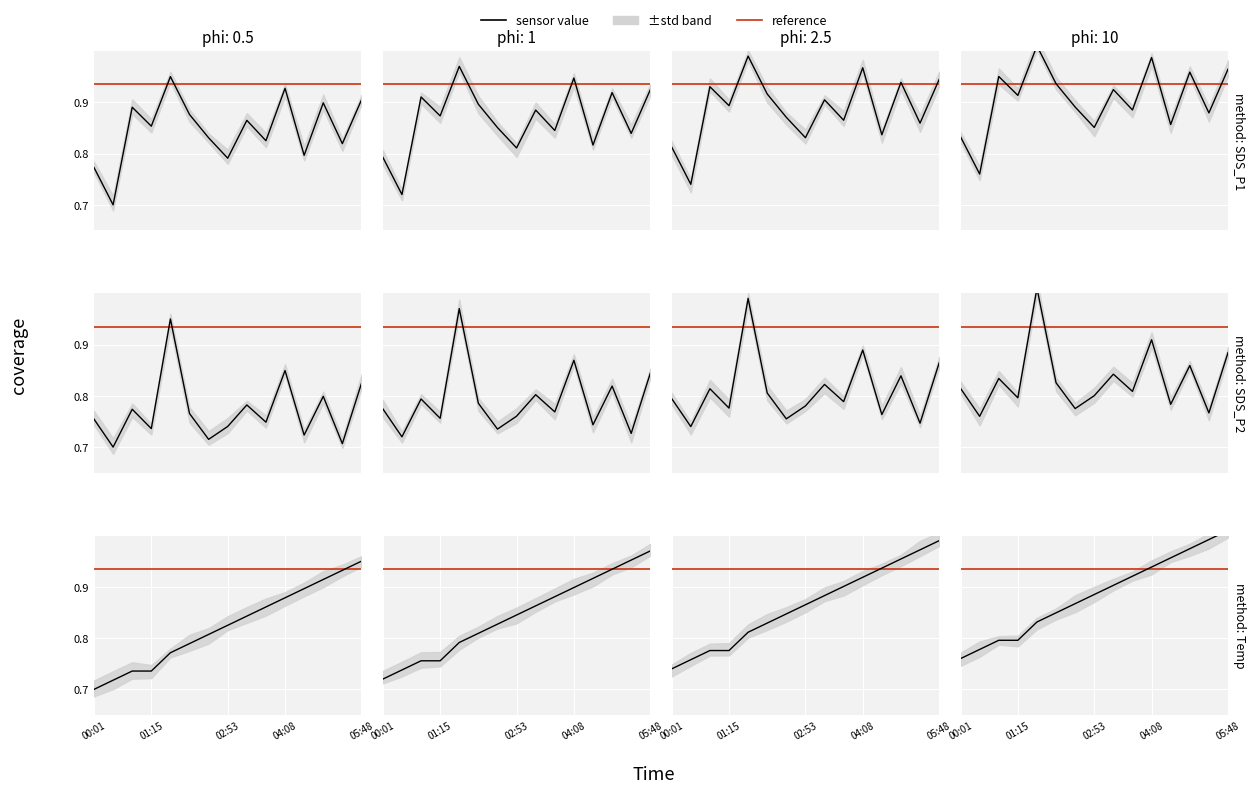

At which category does the chart reach its peak across all series?

01:38